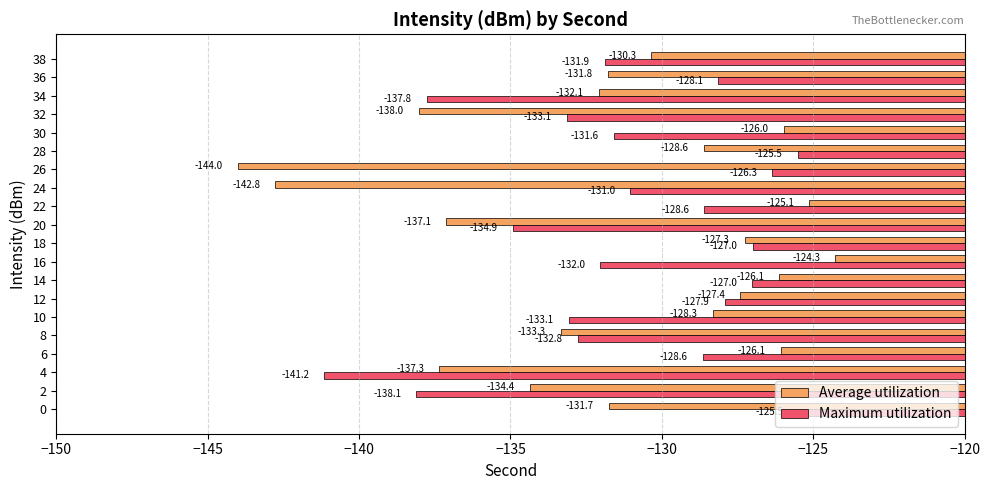

How many distinct data groups are displayed?

2